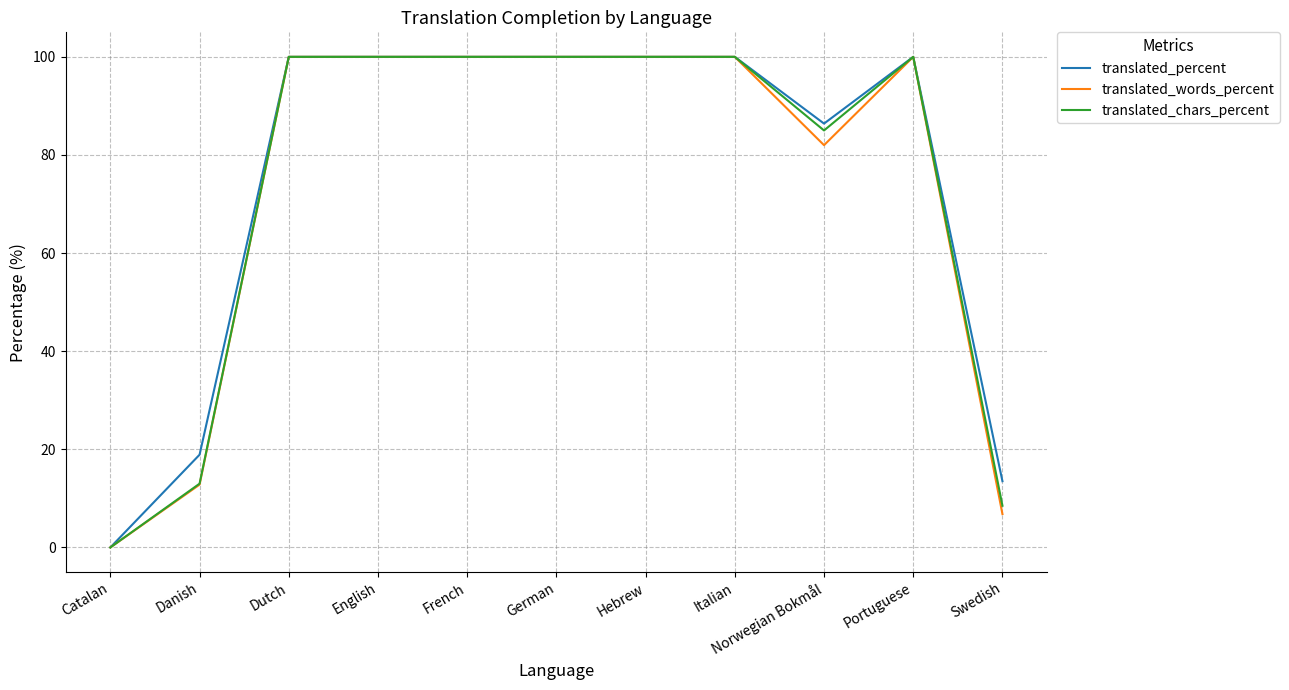

Is the value of translated_words_percent at English greater than the value of translated_chars_percent at Catalan?

Yes